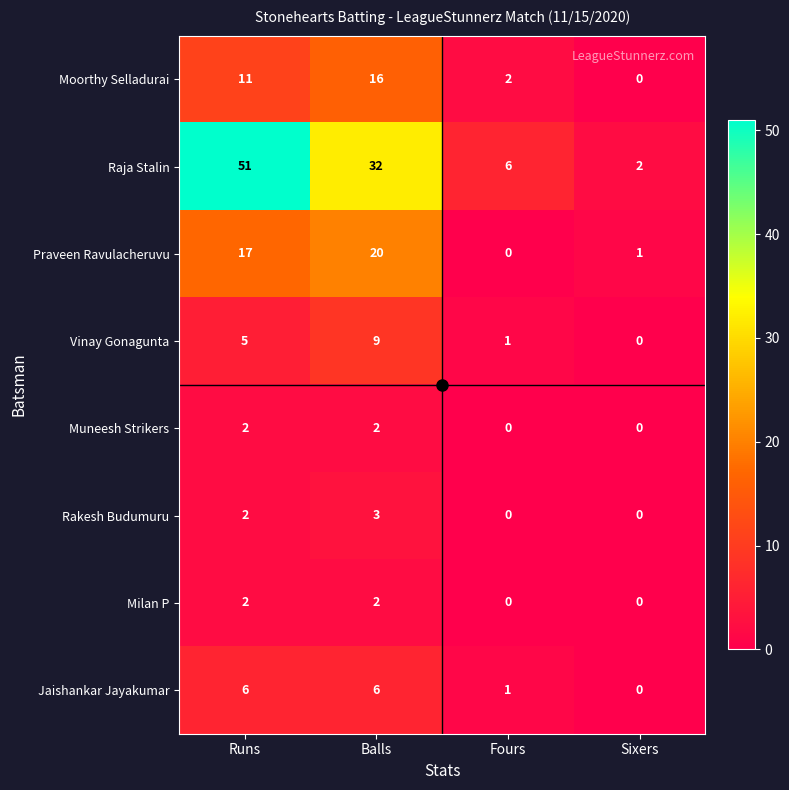

At which label is Jaishankar Jayakumar closest to 3?

Fours